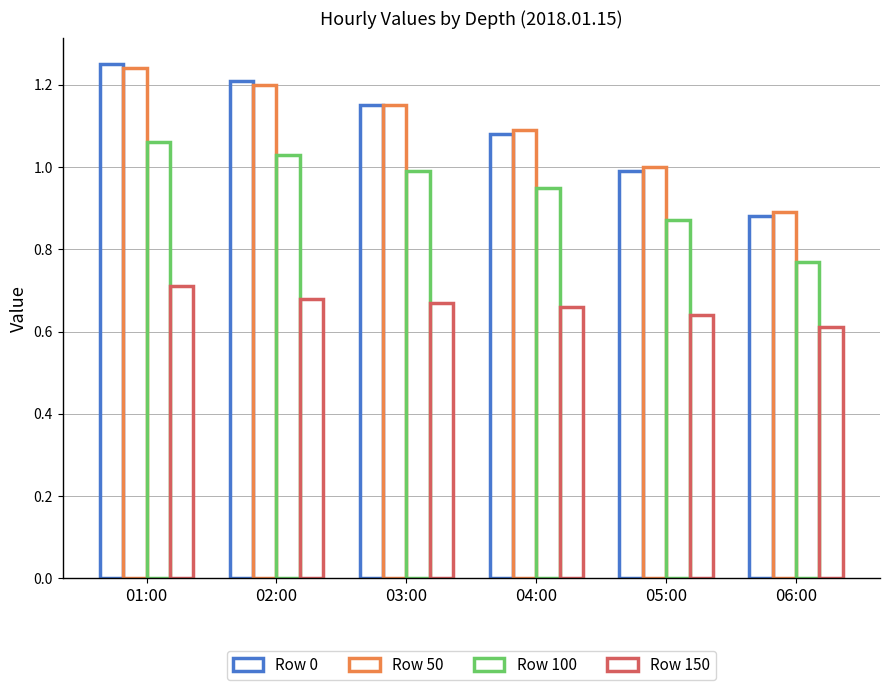

The Row 0 series shows 0.3 at 02:00. True or false?

False